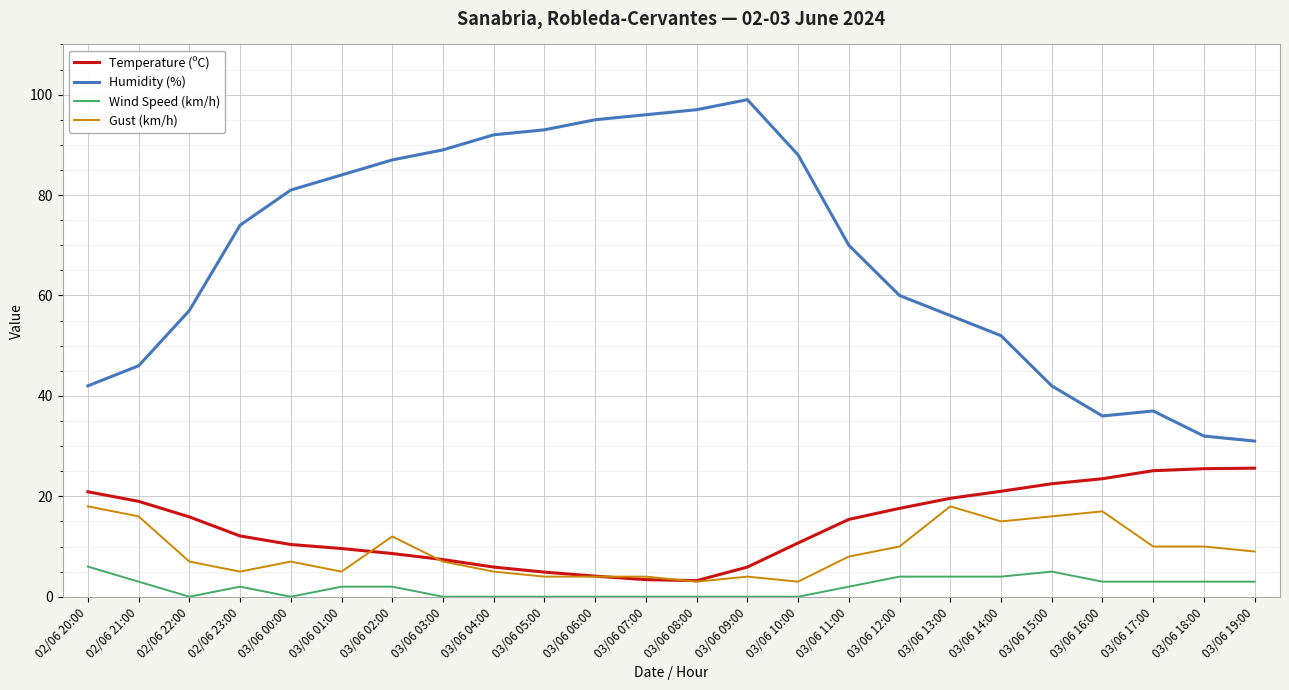

What are all the series names shown in the legend?

Temperature (ºC), Humidity (%), Wind Speed (km/h), Gust (km/h)